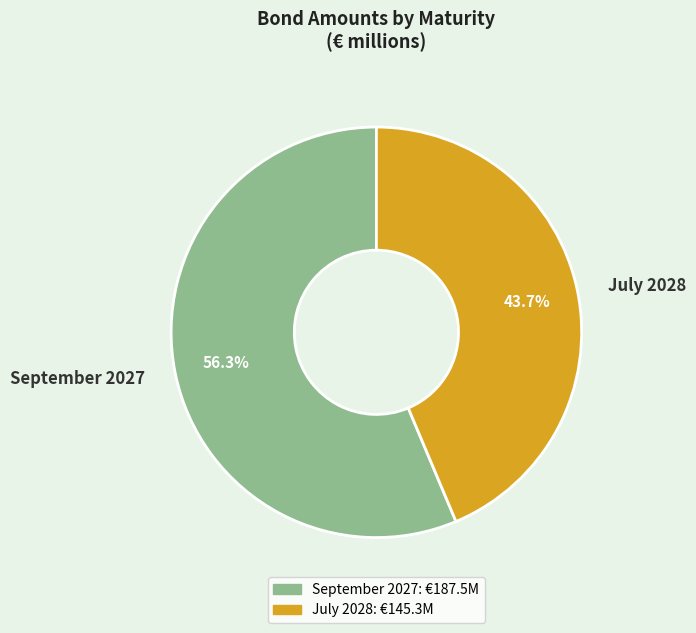

Which has a higher value, September 2027 or July 2028?

September 2027